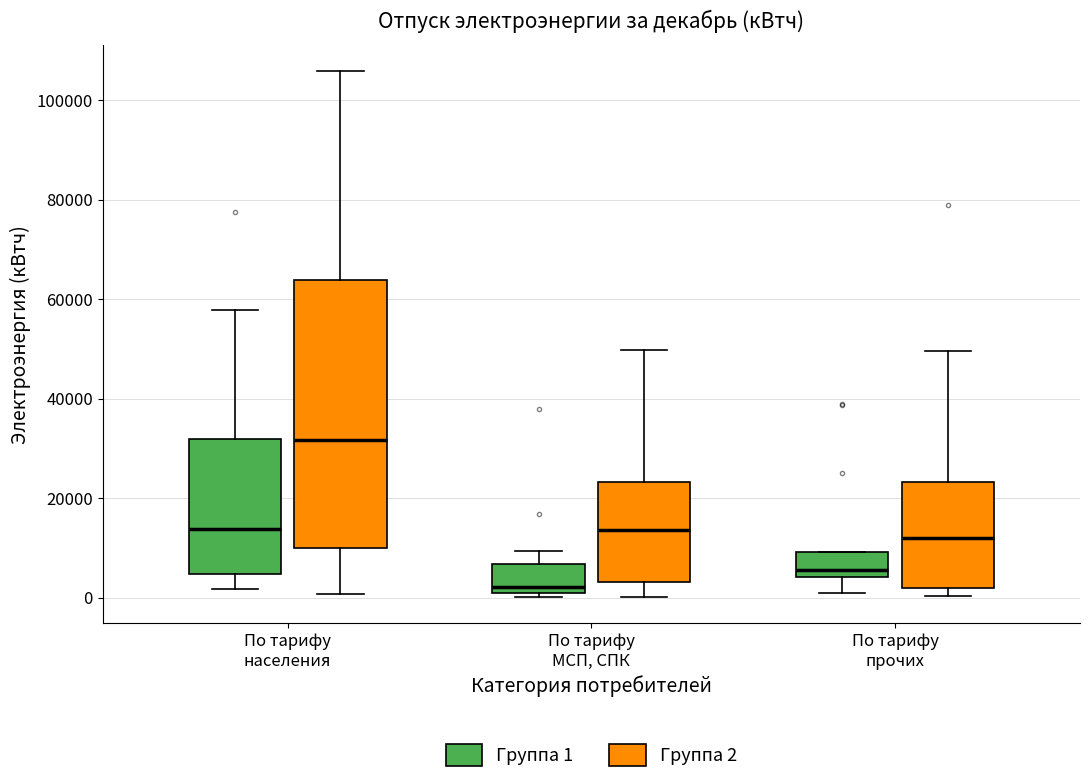

Which box's median line is the lowest?

По тарифу МСП, СПК (Группа 1)